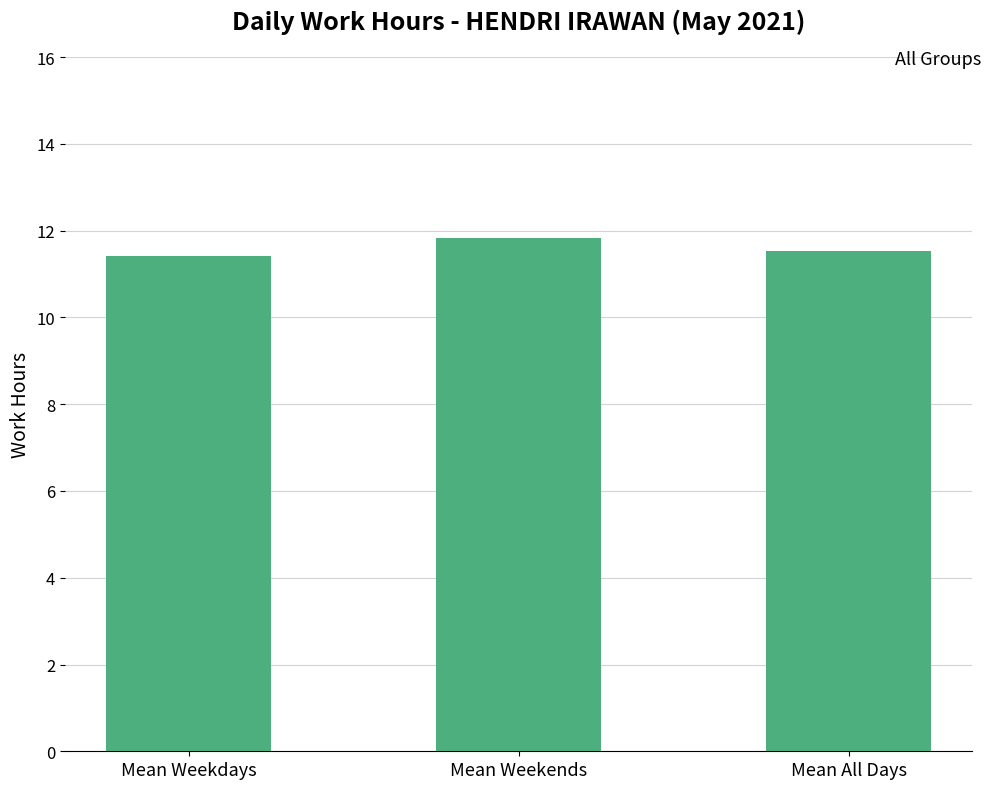

At which category does the chart reach its peak across all series?

Mean Weekends